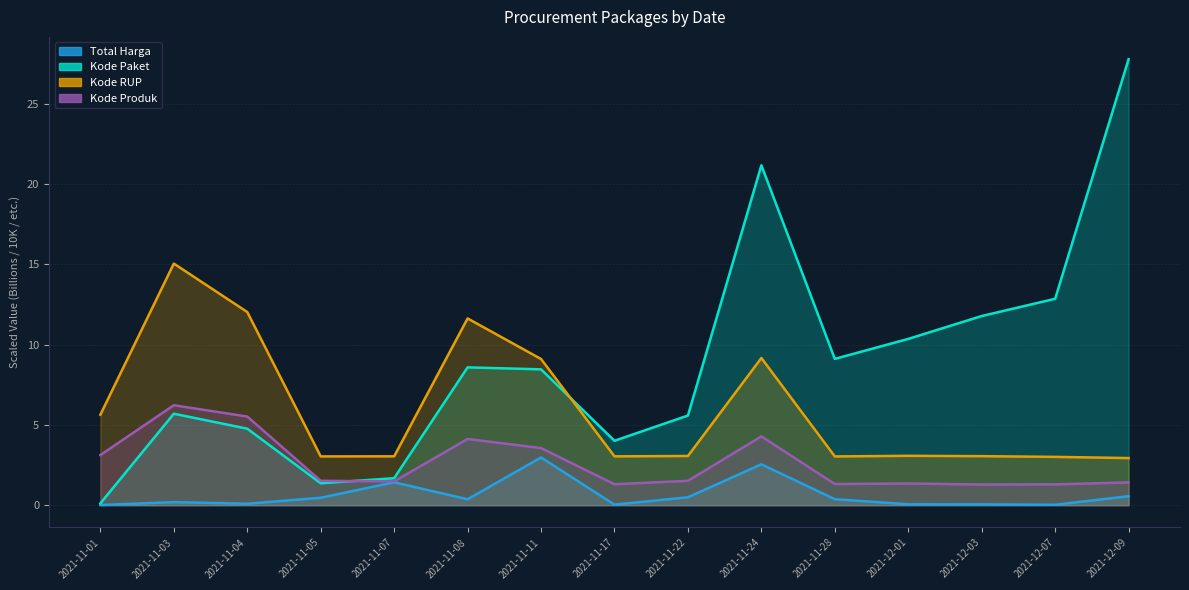

Does the chart have visible grid lines?

Yes